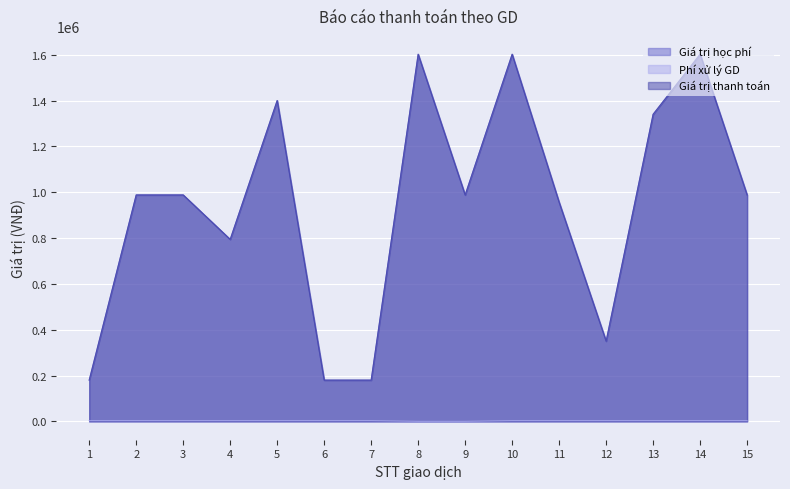

What is the difference between the Giá trị học phí values at 13 and 2?

352000